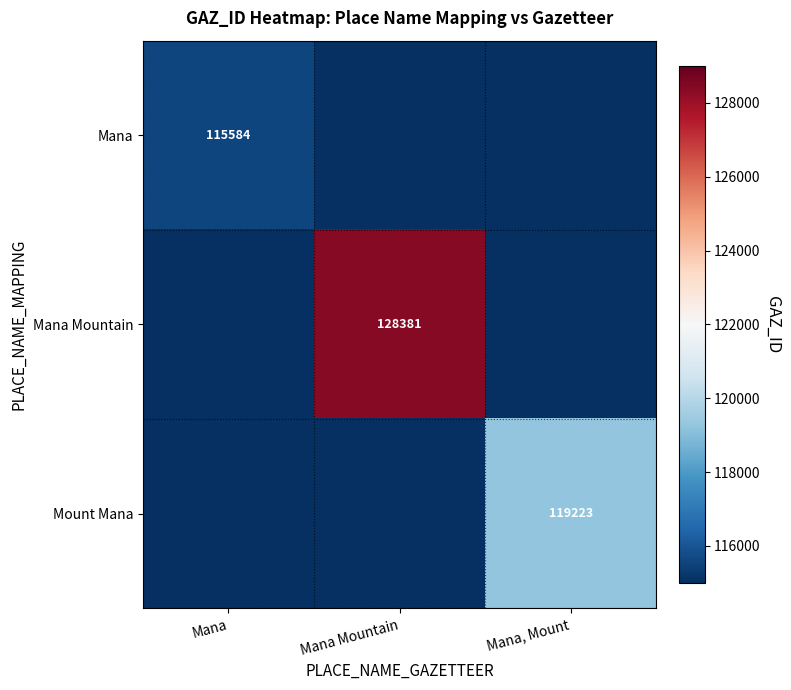

True or false: Mount Mana has a value of 46634 at Mana, Mount.

False